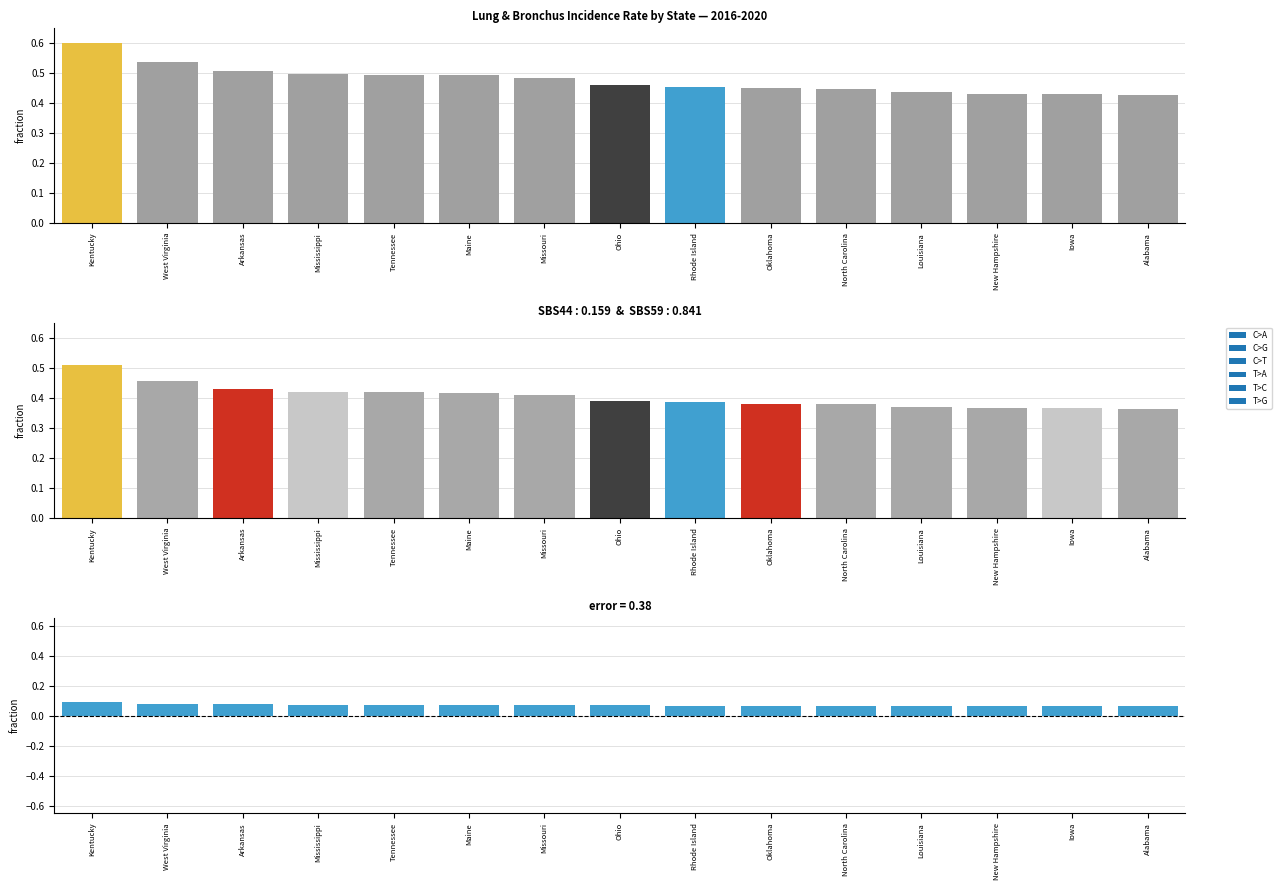

What is the change in value from Kentucky to Arkansas?

-0.1